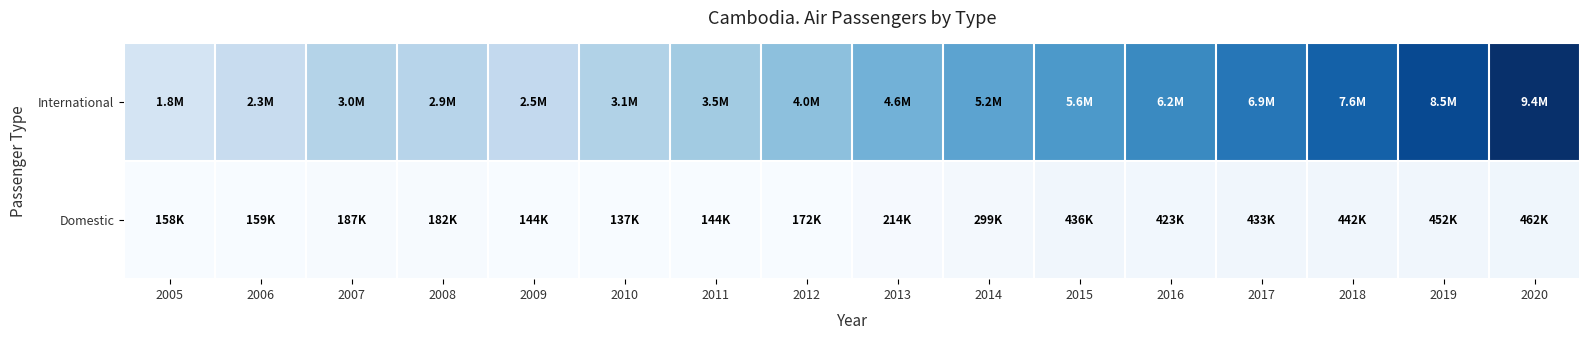

Which series has the widest spread of values?

International